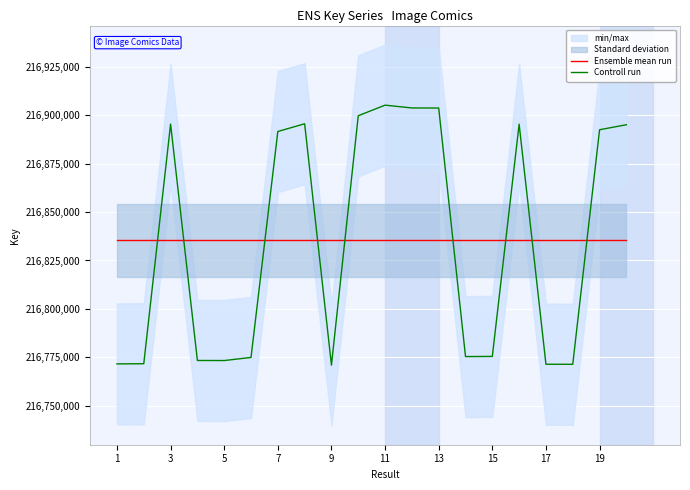

How many data points in Controll run are above 216891666?

9